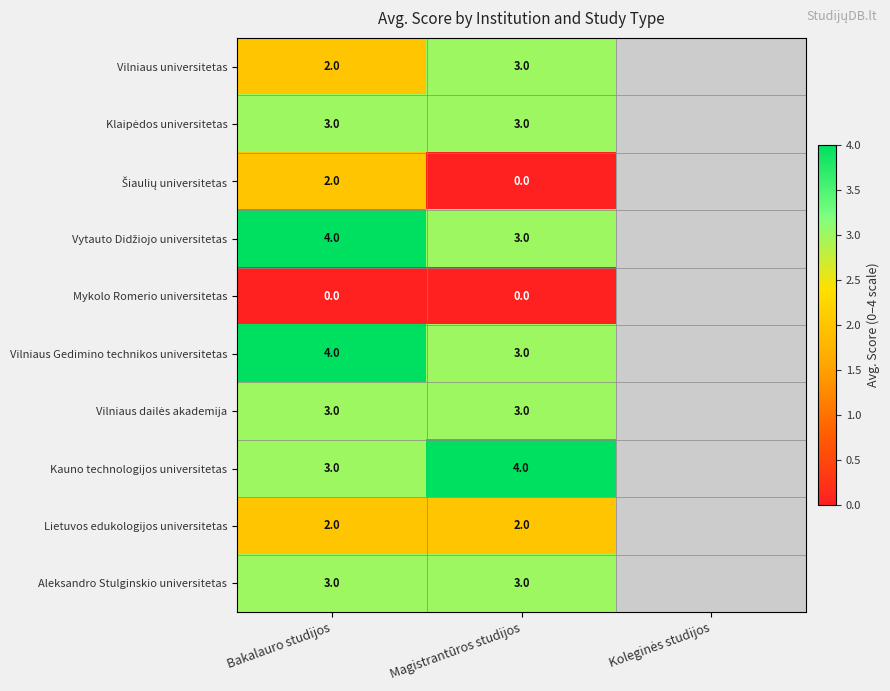

The value of Kauno technologijos universitetas at Bakalauro studijos is 1. True or false?

False